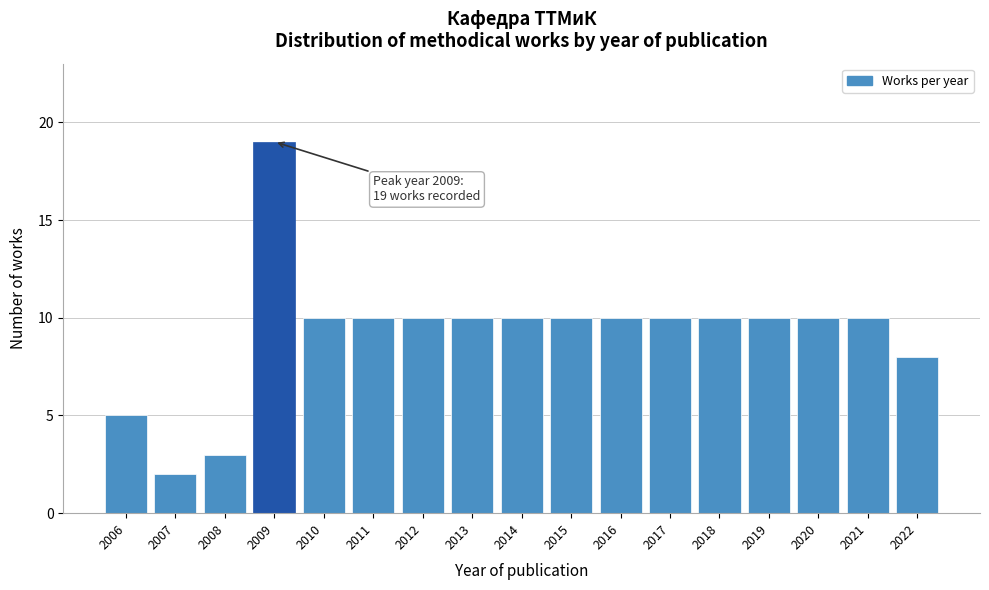

Reading left to right, list all the values displayed in this chart.

2006=5	2007=2	2008=3	2009=19	2010=10	2011=10	2012=10	2013=10	2014=10	2015=10	2016=10	2017=10	2018=10	2019=10	2020=10	2021=10	2022=8